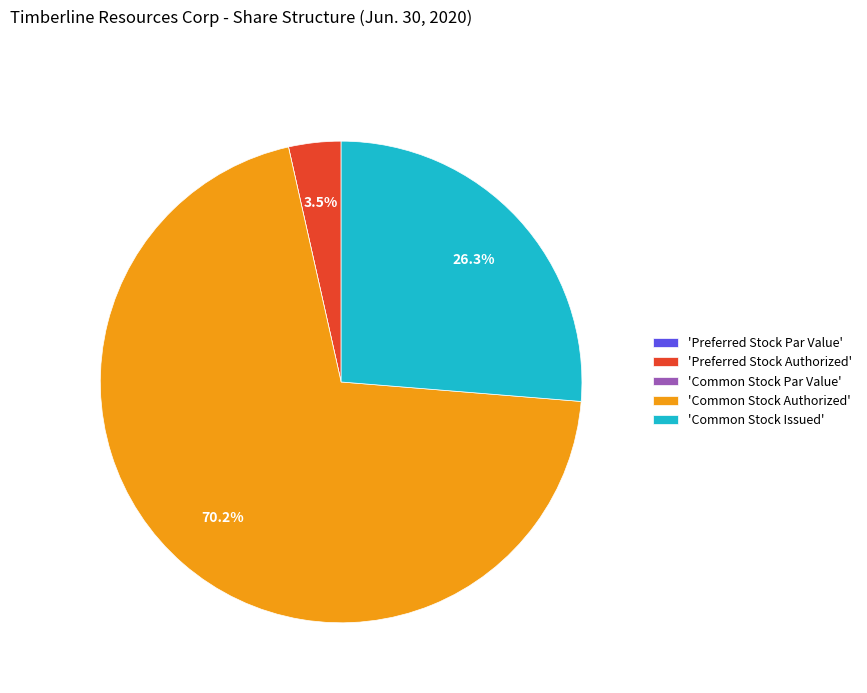

Which category has the biggest portion of the pie?

'Common Stock Authorized'